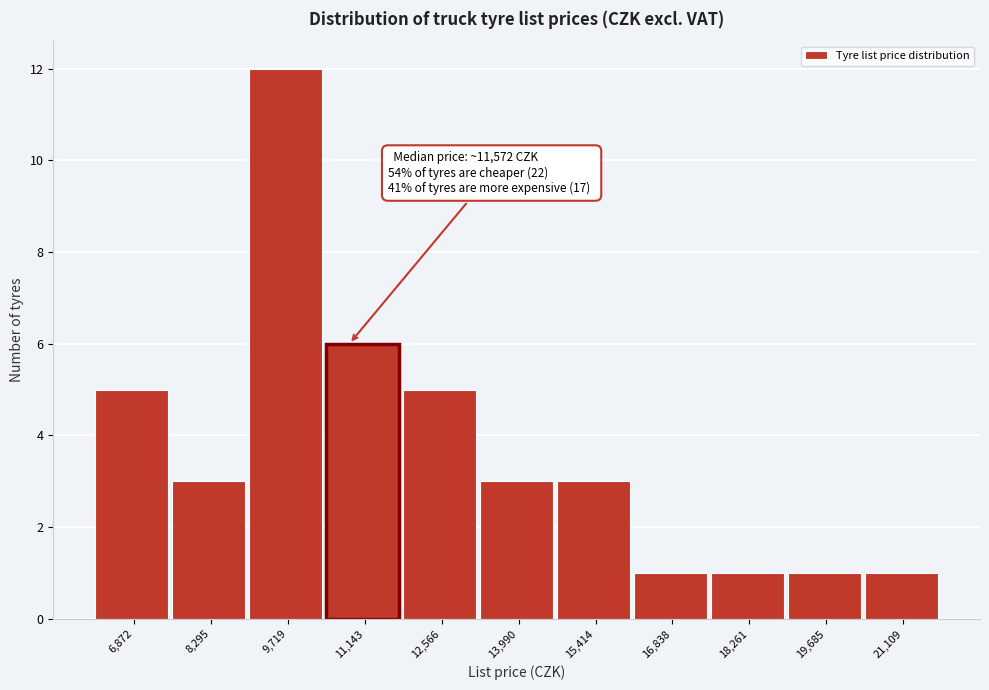

Reading right to left, transcribe all the data shown in this chart.

1	1	1	1	3	3	5	6	12	3	5